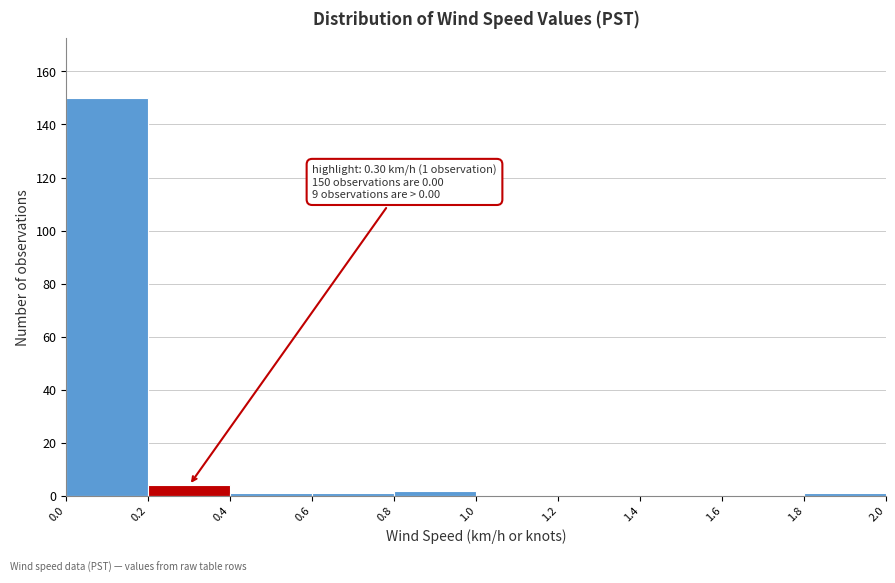

Which range on the x-axis has the tallest bar?

0.0 to 0.2